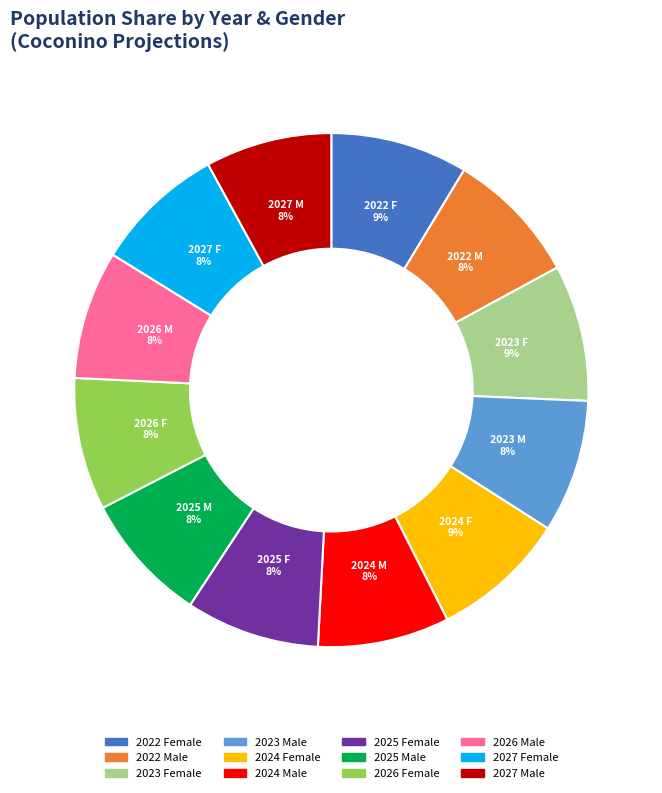

Is it true that 2027 Male is 14% of the pie?

False